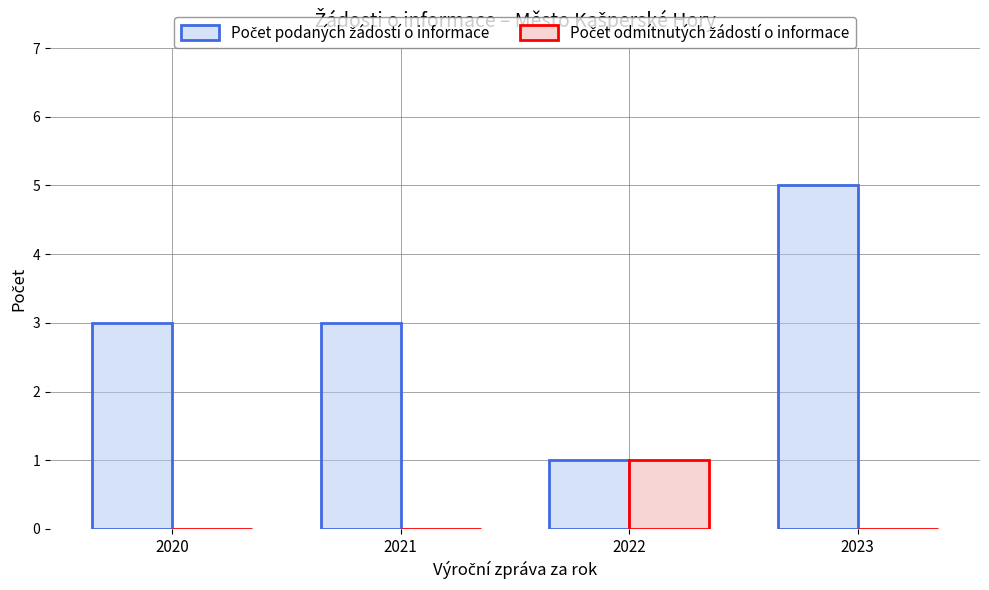

What is the total value across all series at 2023?

5